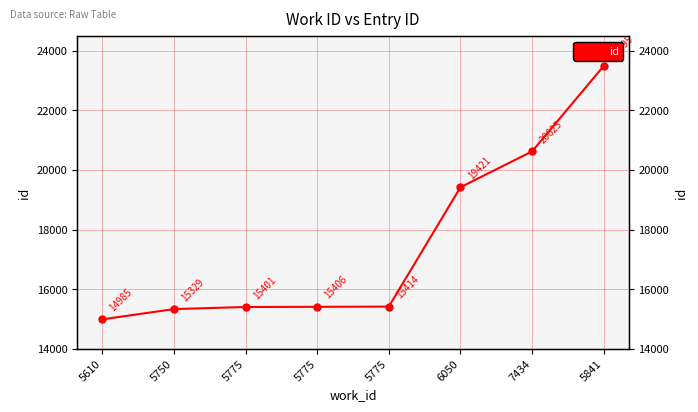

What is the greatest value displayed?

23495